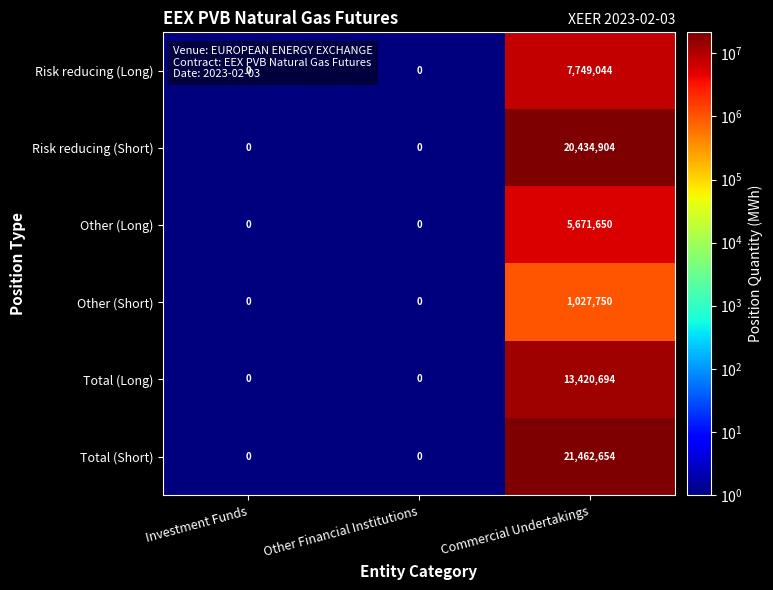

Which category has the highest value in the Other (Long) series?

Commercial Undertakings